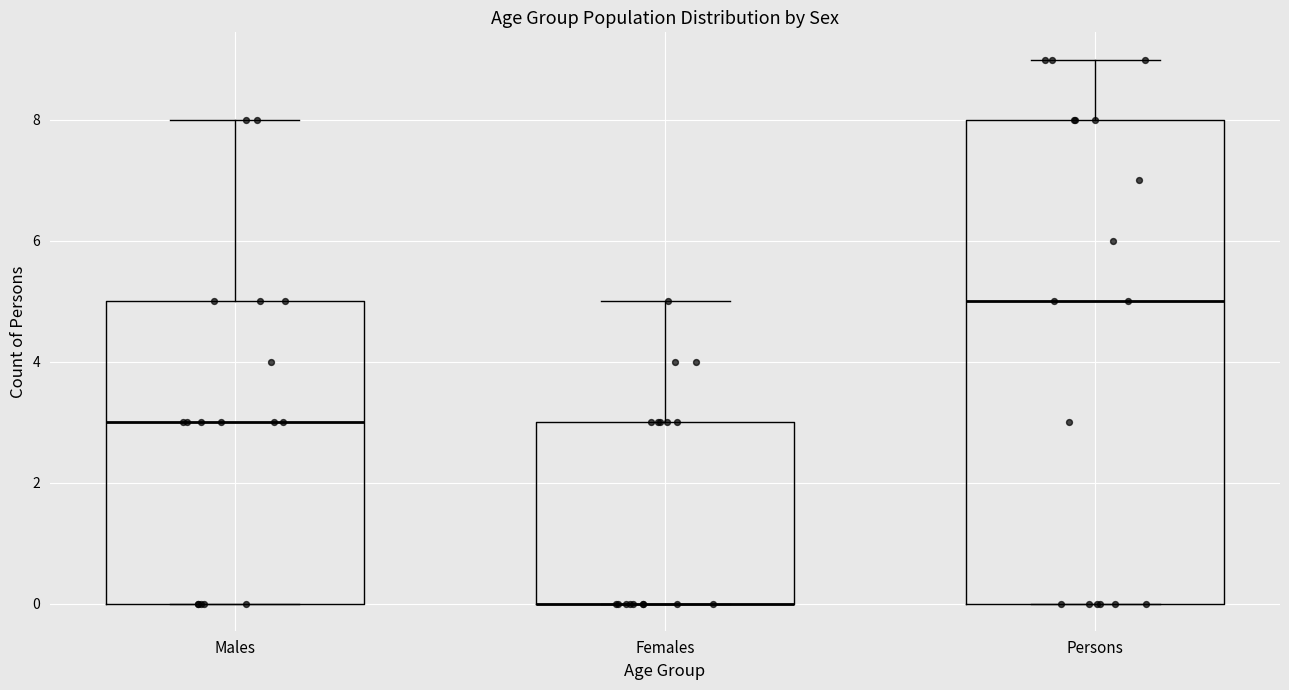

Reading left to right, read every box against the y-axis: the position of its median line, the range the box covers, and the ends of its whiskers. The values are not printed on the chart, so give them approximately, as read against the axis.

Males: median 3, box 0 to 5, whiskers 0 to 8
Females: median 0 (drawn on the box's lower edge), box 0 to 3, whiskers 0 to 5
Persons: median 5, box 0 to 8, whiskers 0 to 9